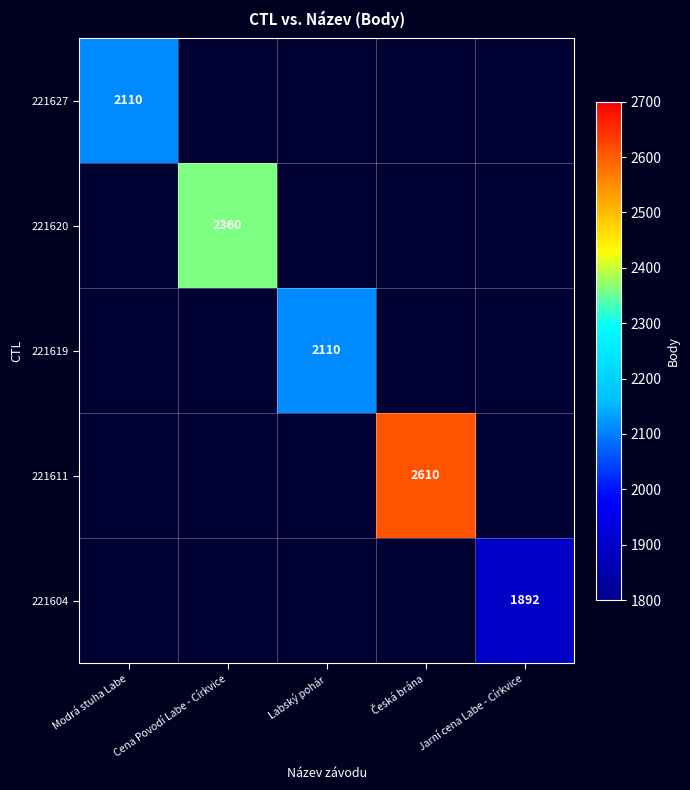

At which category does the chart reach its peak across all series?

Česká brána